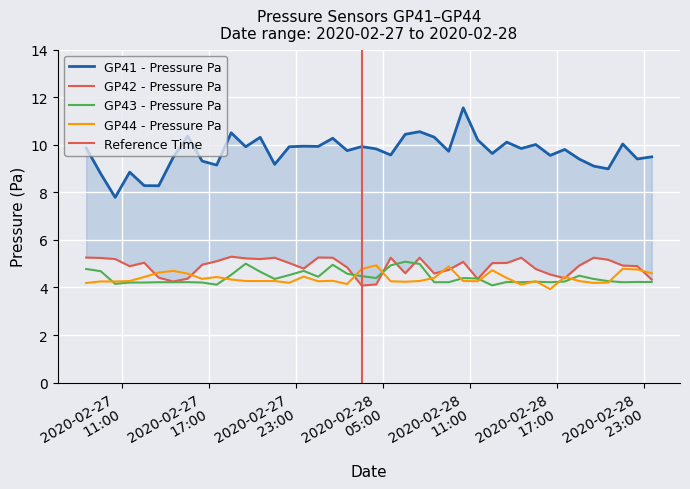

Is this an area chart (filled region under the line)?

No